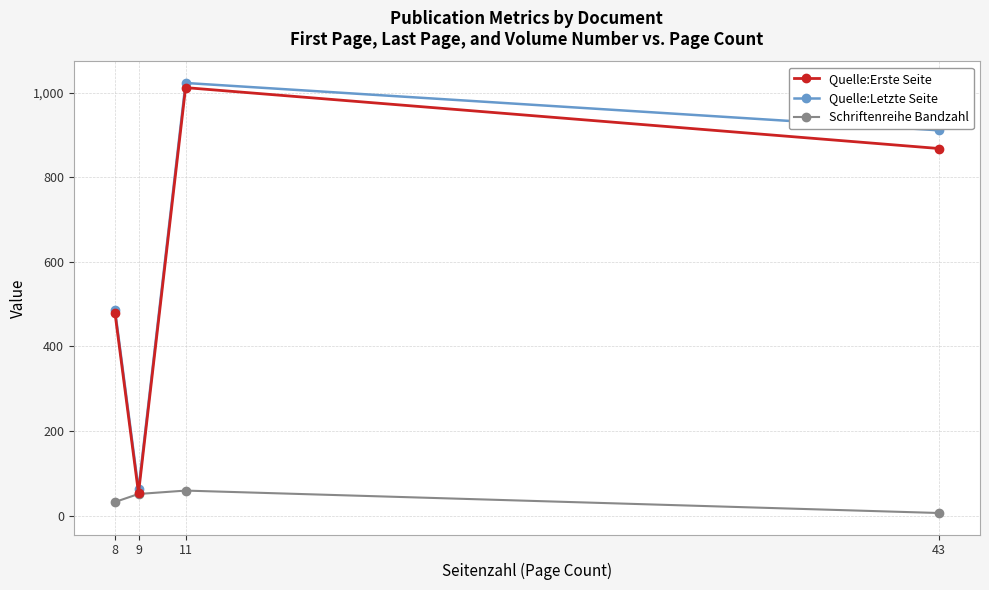

Where is Schriftenreihe Bandzahl nearest to the value 32?

8